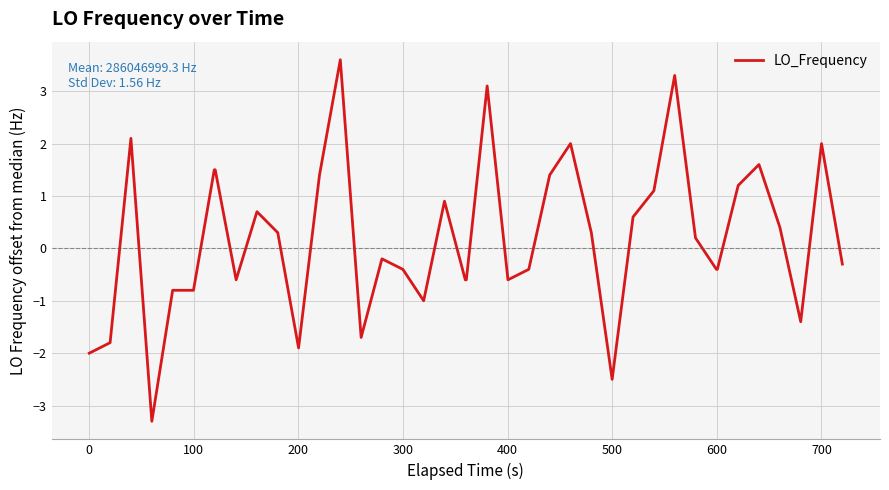

Reading left to right, what are all the values shown in this chart?

-2.0	-1.8	2.1	-3.3	-0.8	-0.8	1.5	1.5	-0.6	0.7	0.3	-1.9	1.4	3.6	-1.7	-0.2	-0.4	-1.0	0.9	-0.6	-0.6	3.1	-0.6	-0.4	1.4	2.0	0.3	-2.5	0.6	1.1	3.3	0.2	-0.4	-0.4	1.2	1.6	0.4	-1.4	2.0	-0.3